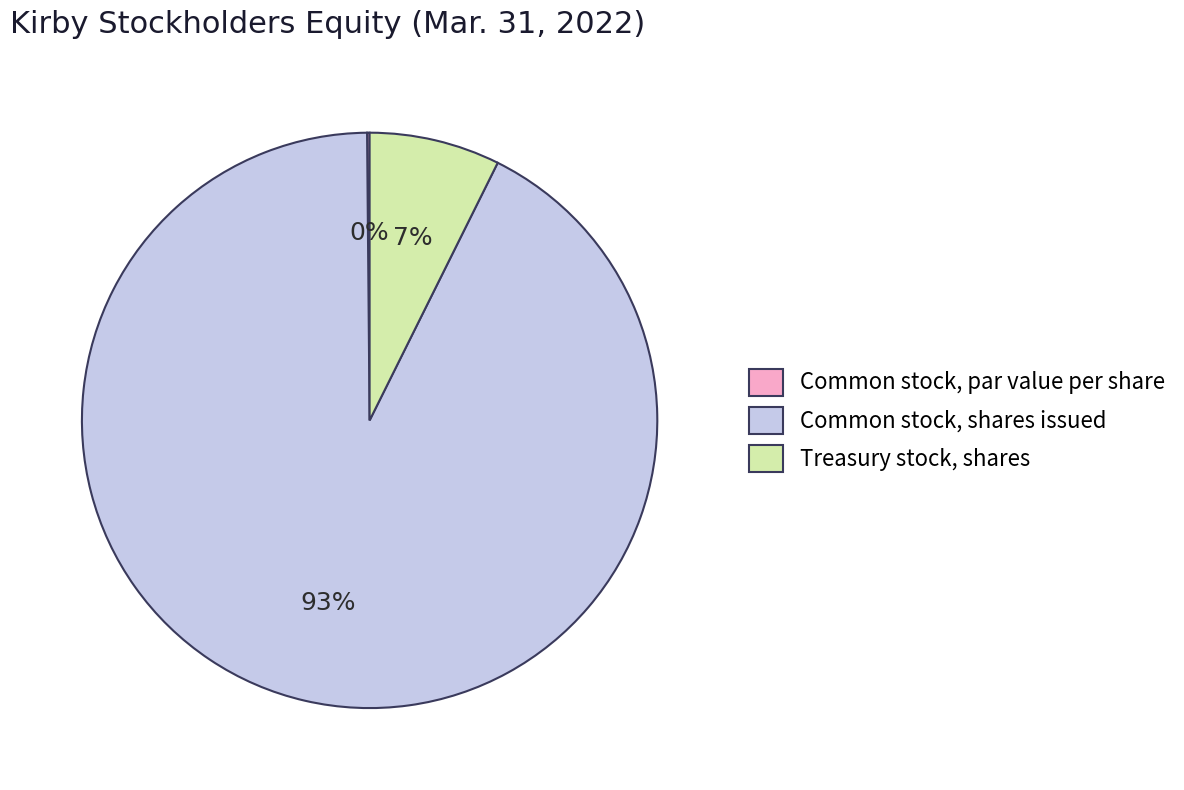

Is it true that Common stock, shares issued is 83% of the pie?

False